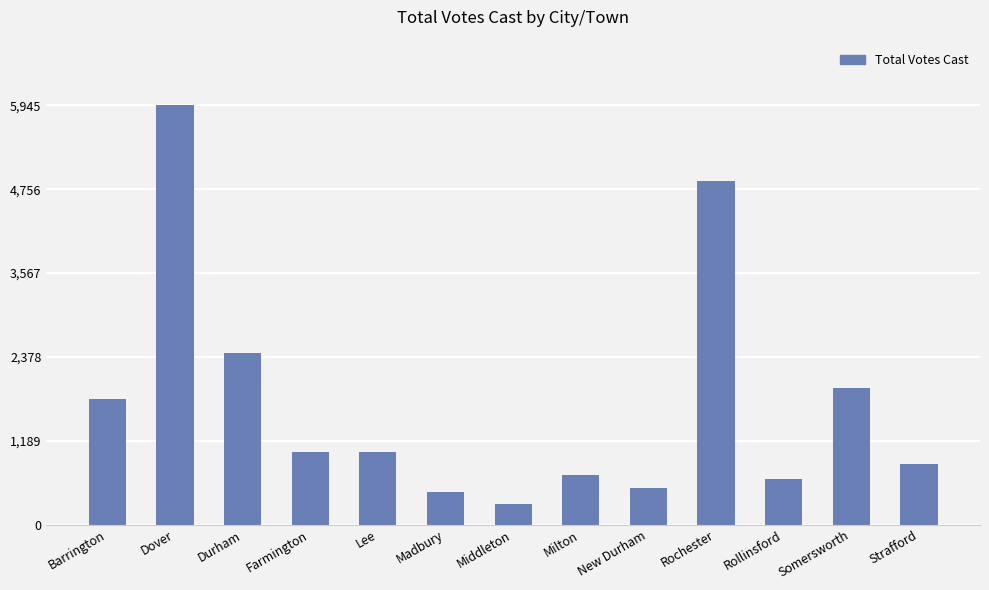

What is the average value?

1731